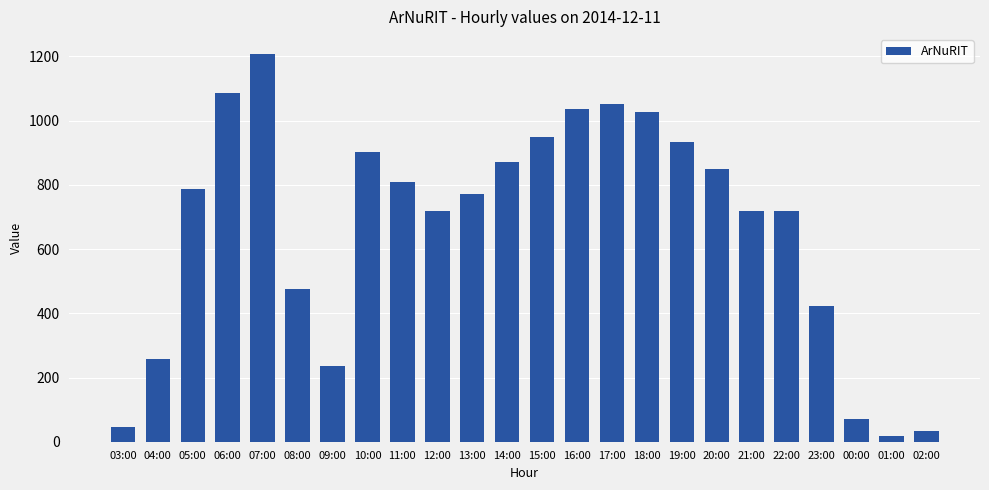

What is the change in value from 19:00 to 01:00?

-914